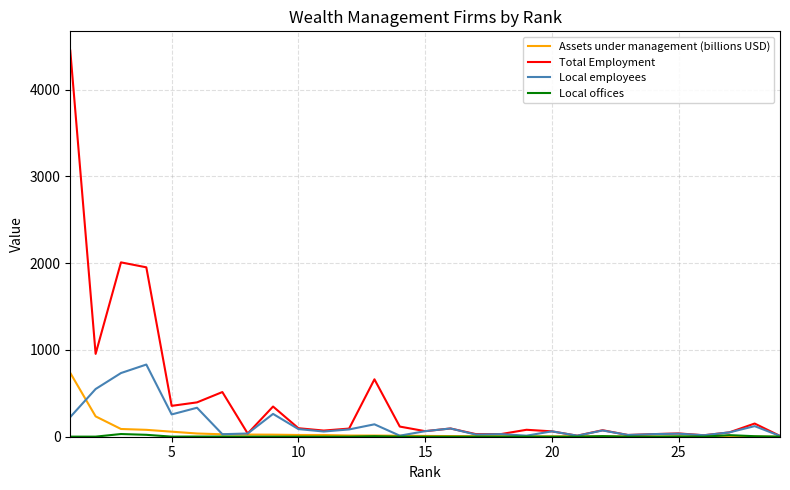

Does the chart display data point markers on the line(s)?

No